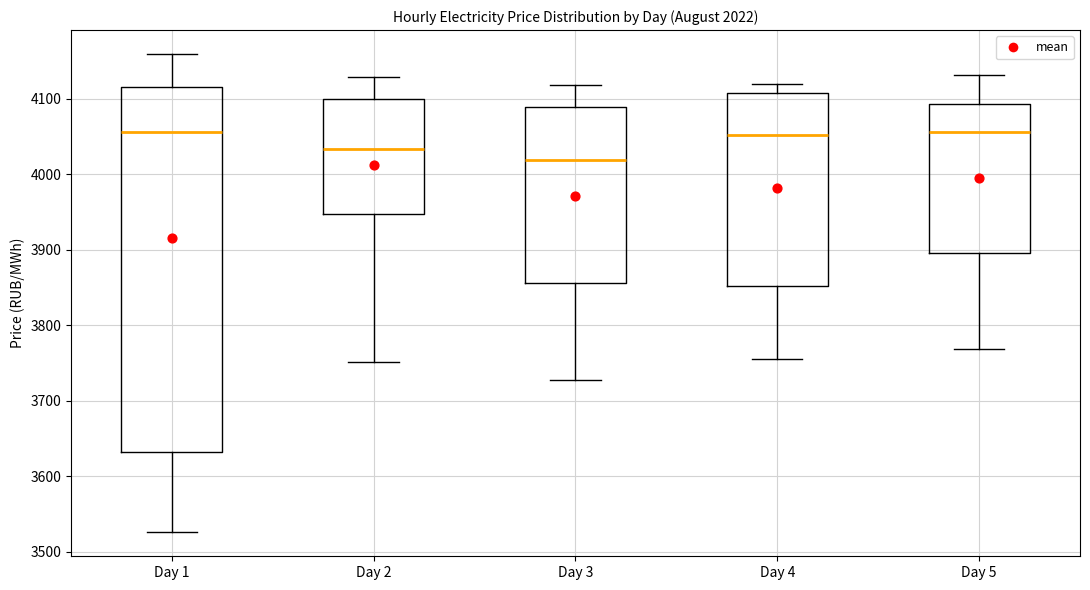

Reading left to right, transcribe this box plot: for each box, give where its median line is, the range the box spans, and where its two whiskers end, as read against the y-axis. The values are not printed on the chart, so give them approximately, as read against the axis.

Day 1: median 4060, box 3630 to 4120, whiskers 3530 to 4160
Day 2: median 4030, box 3950 to 4100, whiskers 3750 to 4130
Day 3: median 4020, box 3860 to 4090, whiskers 3730 to 4120
Day 4: median 4050, box 3850 to 4110, whiskers 3760 to 4120
Day 5: median 4060, box 3900 to 4090, whiskers 3770 to 4130